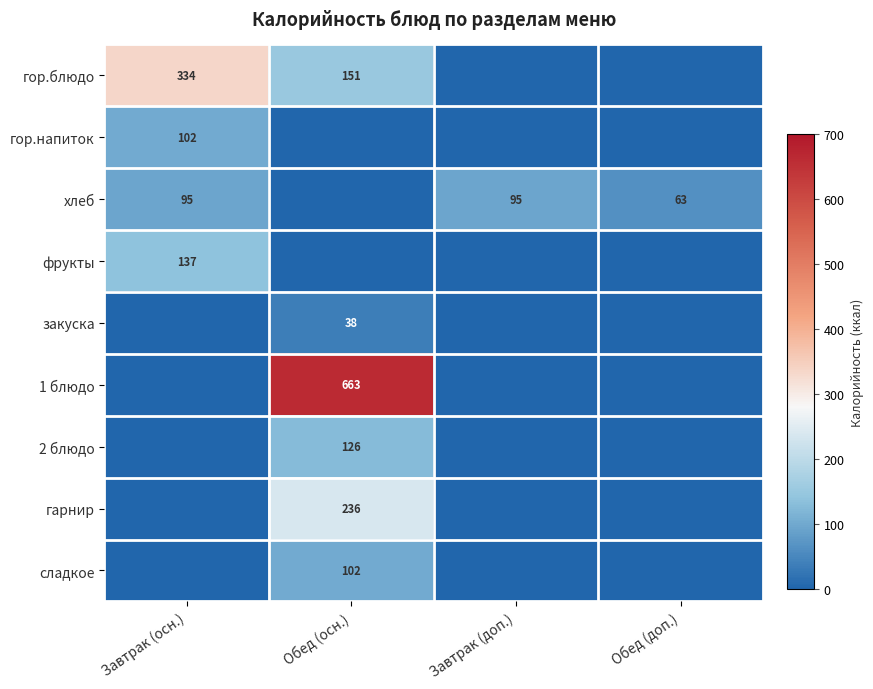

Is the value of гор.напиток at Завтрак (осн.) greater than the value of закуска at Обед (осн.)?

Yes